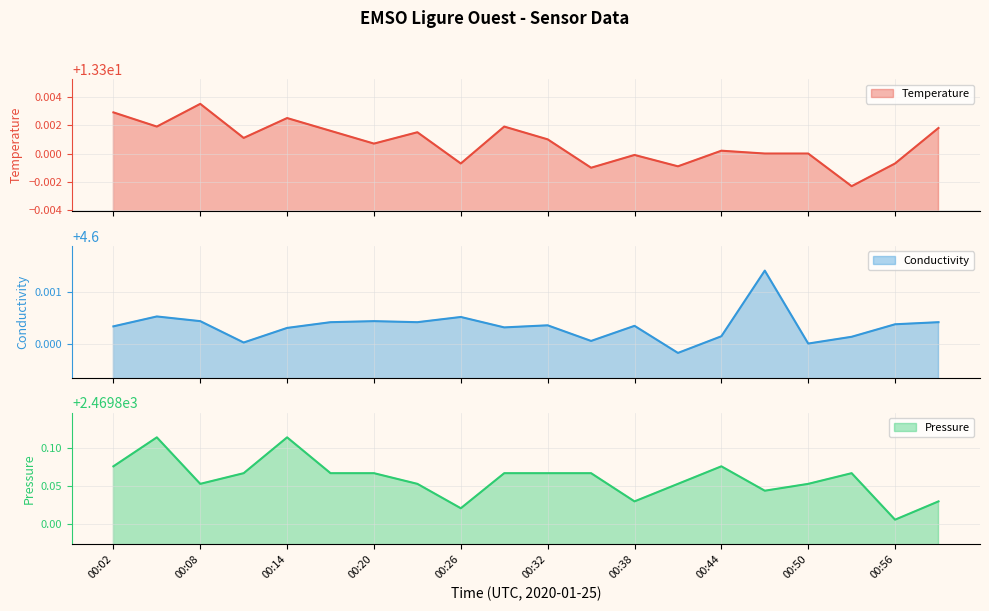

Where is the first local maximum for Conductivity?

00:05